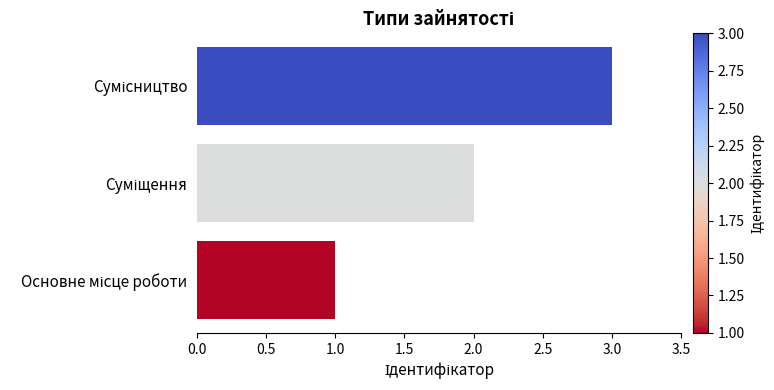

Count the number of categories in the chart.

3